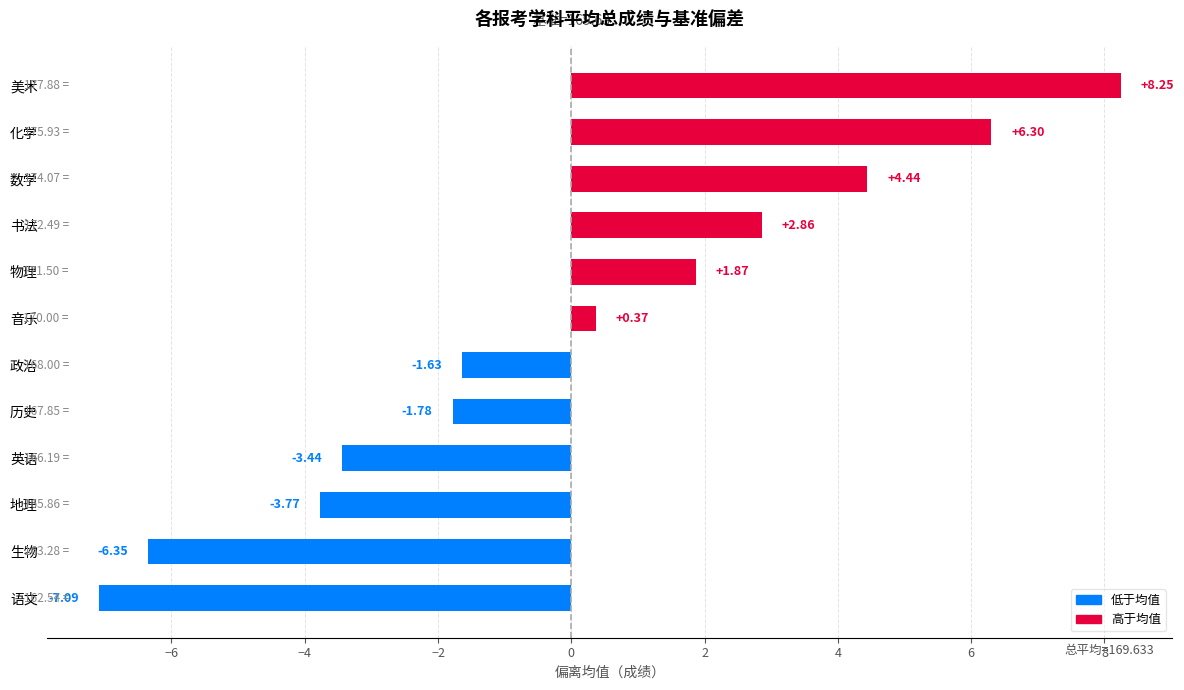

What is the change in value from 生物 to 美术?

+14.6